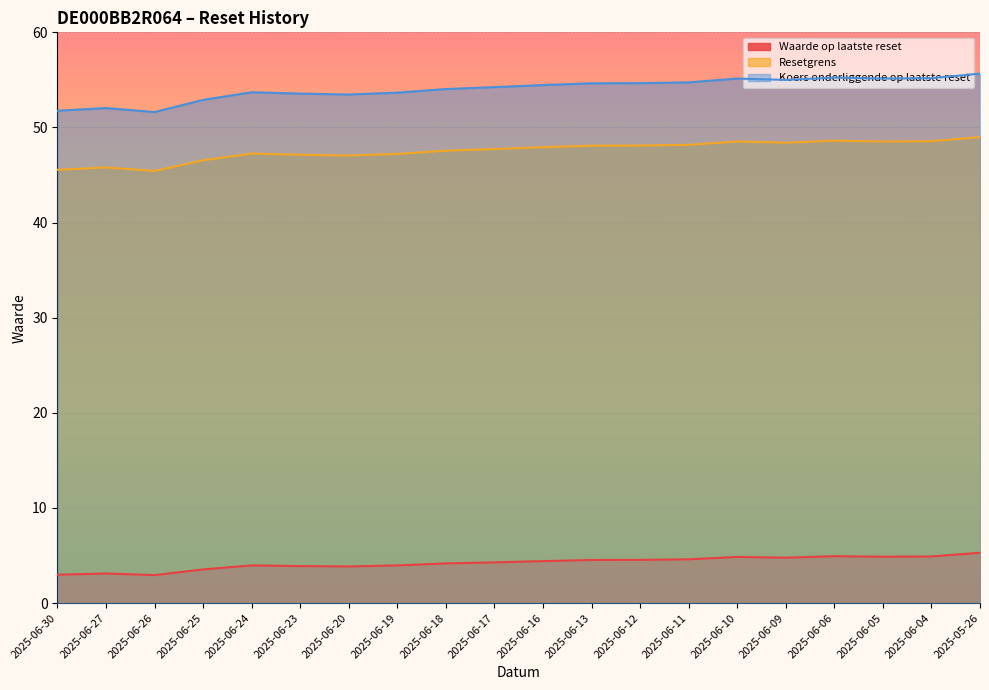

List the series in order of their peak value, highest first.

Koers onderliggende op laatste reset, Resetgrens, Waarde op laatste reset